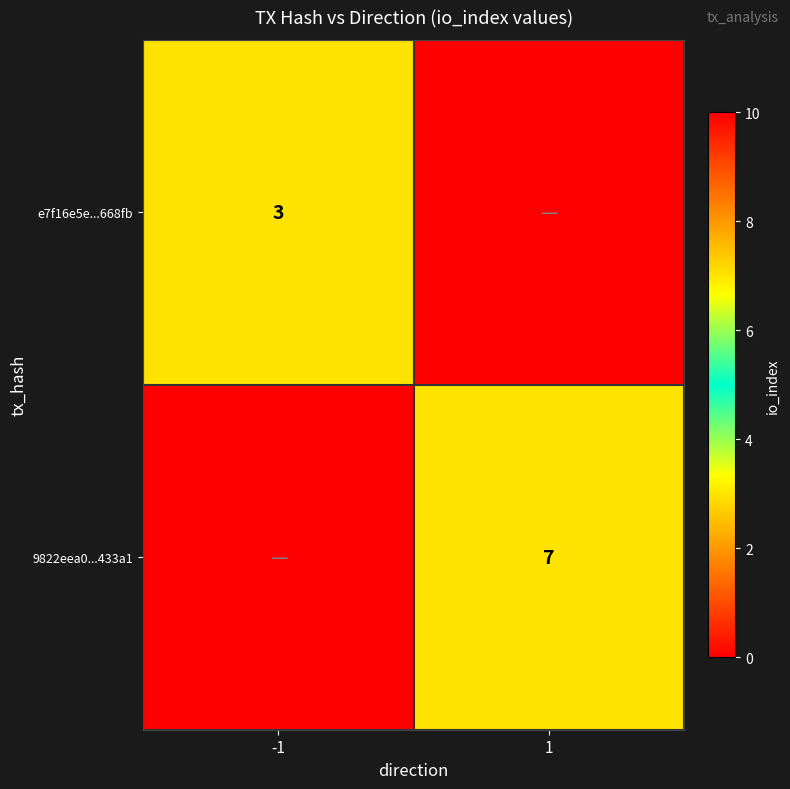

True or false: e7f16e5e...668fb has a value of 2 at -1.

False